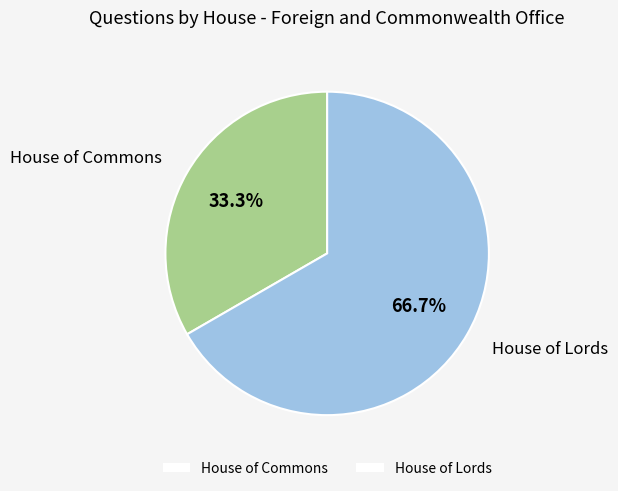

Is there any slice that represents more than half of the pie?

Yes